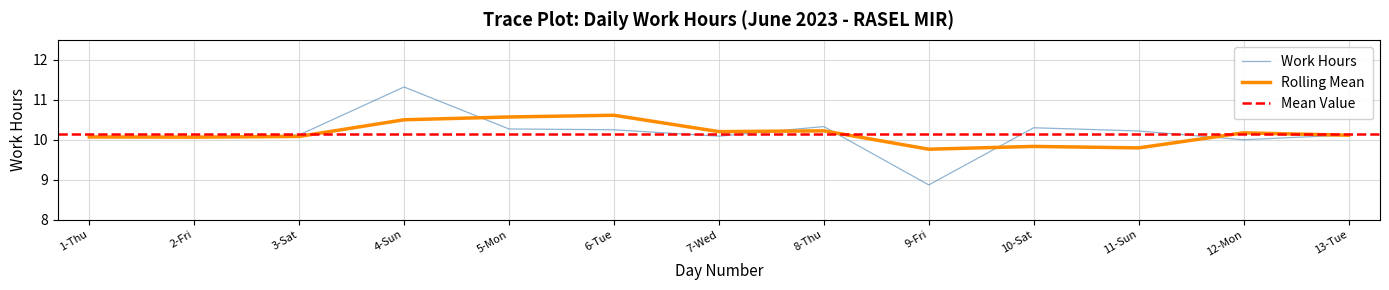

True or false: the data shows 3.1 at 9-Fri.

False